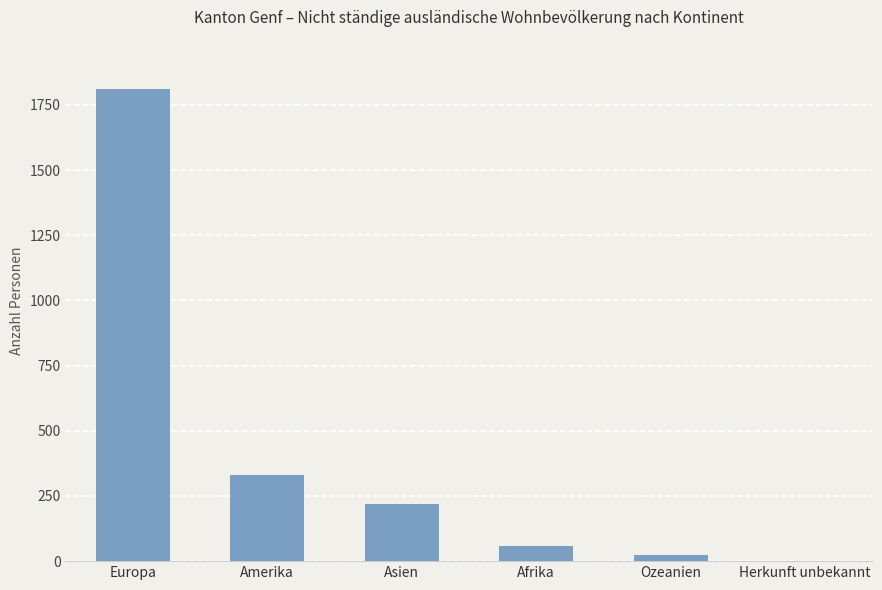

What value does the data have at Europa?

1812